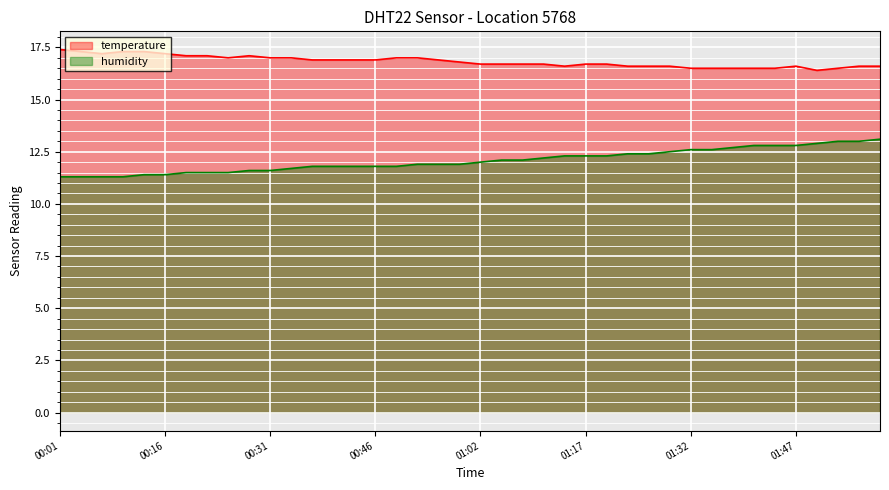

What are all the series names shown in the legend?

temperature, humidity